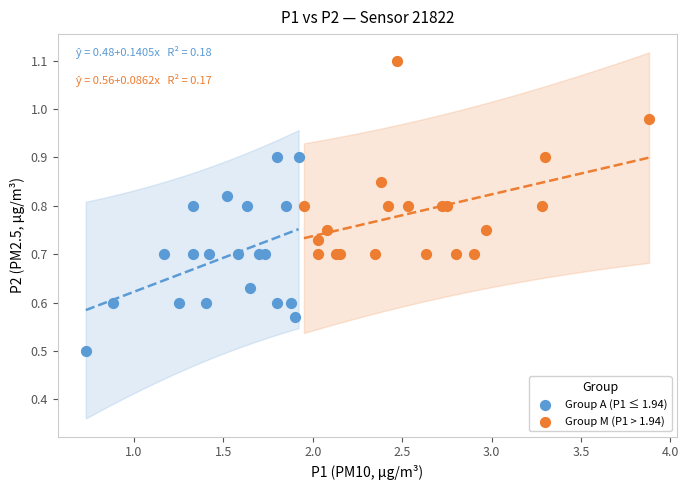

Which series reaches the maximum Y coordinate?

Group M (P1 > 1.94)